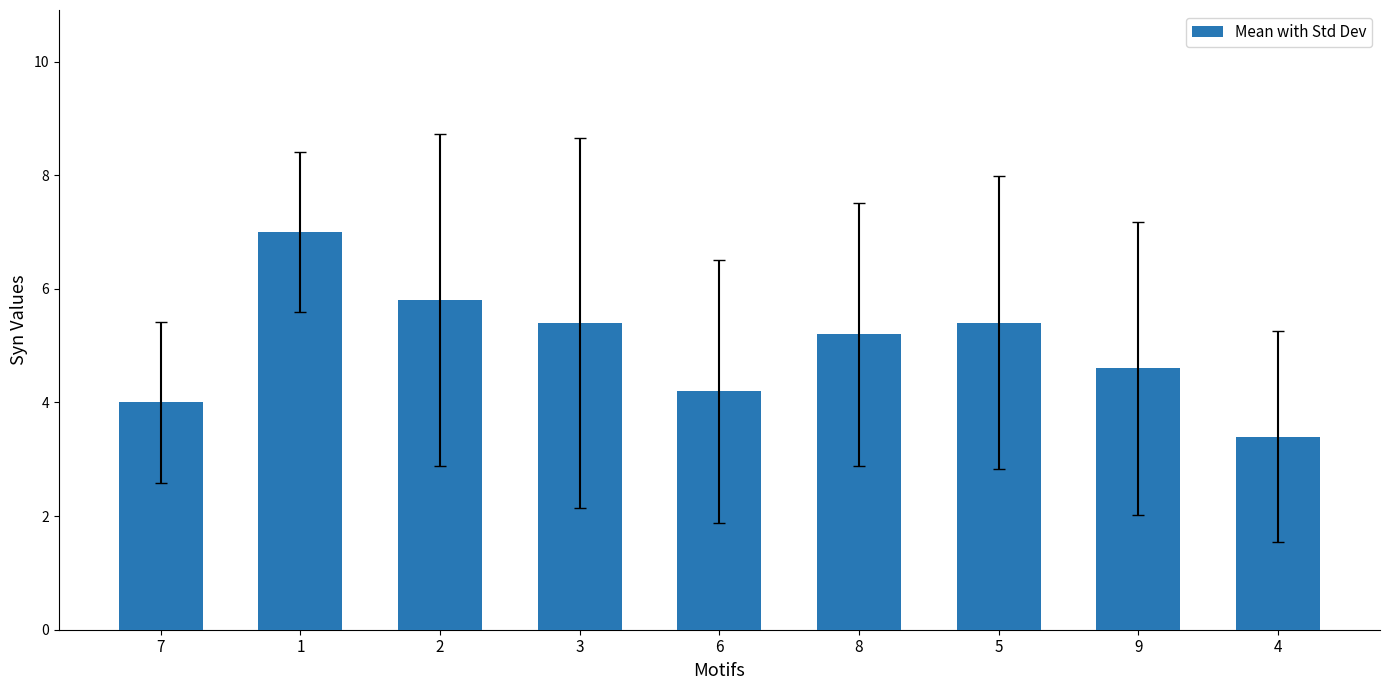

What is the sum of all values?

45.0